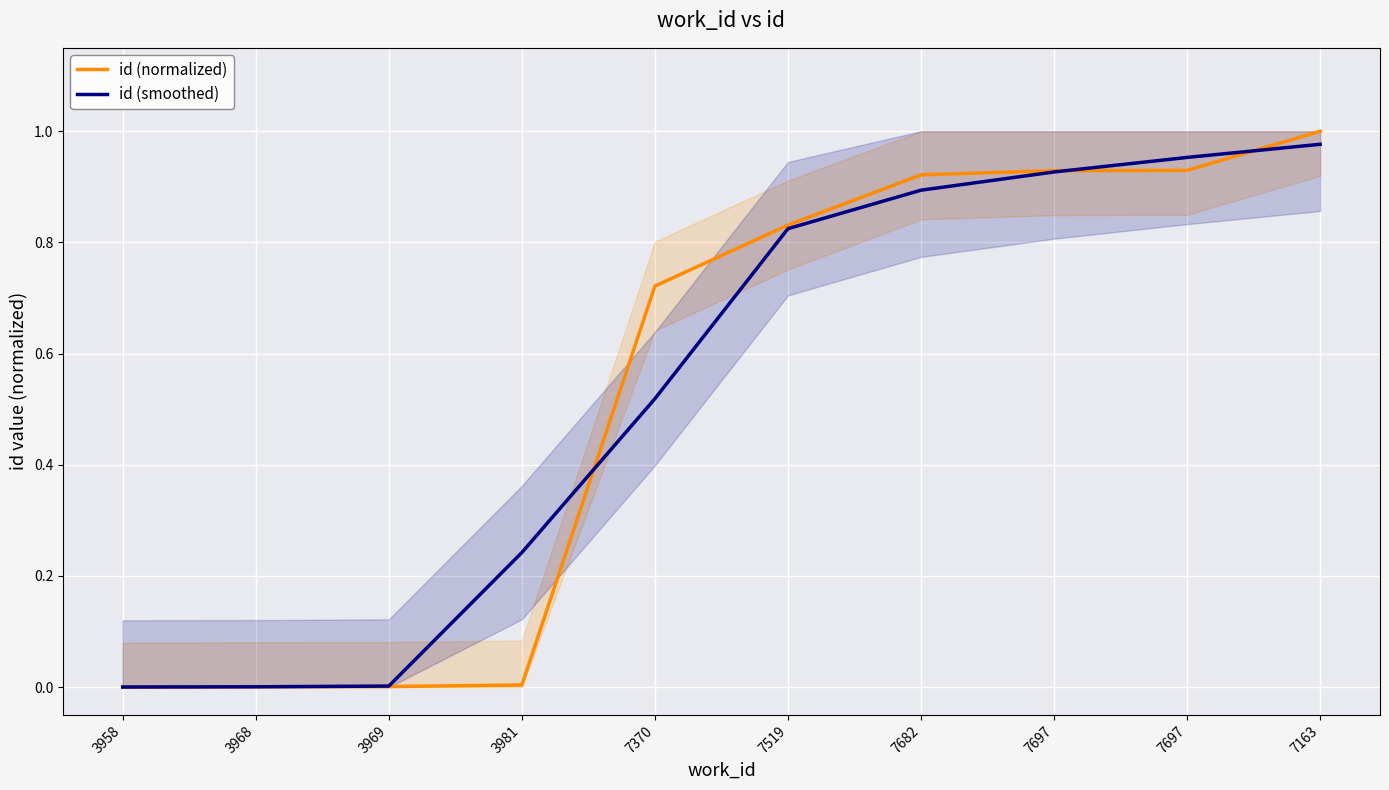

What is the sum of the id (normalized) values at 3958 and 7163?

1.0